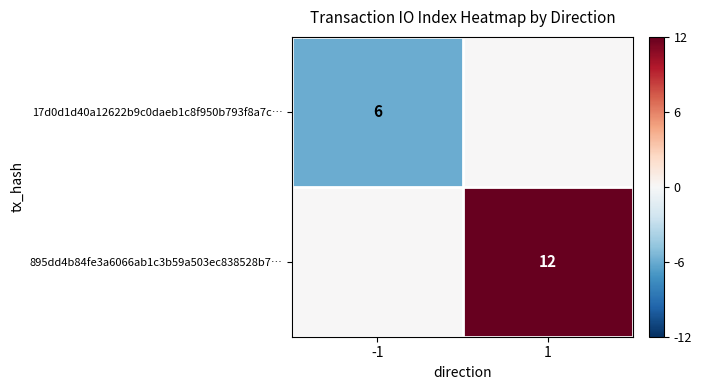

True or false: 895dd4b84fe3a6066ab1c3b59a503ec838528b7… has a value of 8 at 1.

False